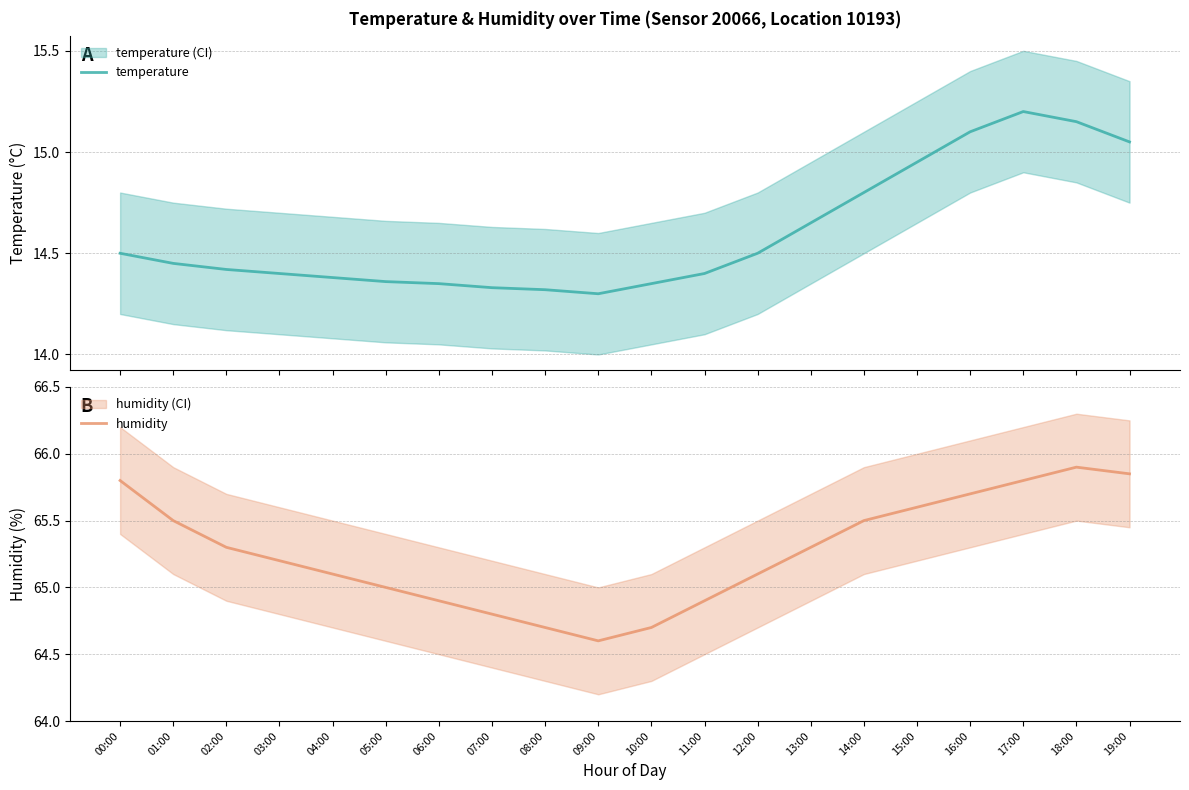

True or false: humidity and temperature cross at least once.

False